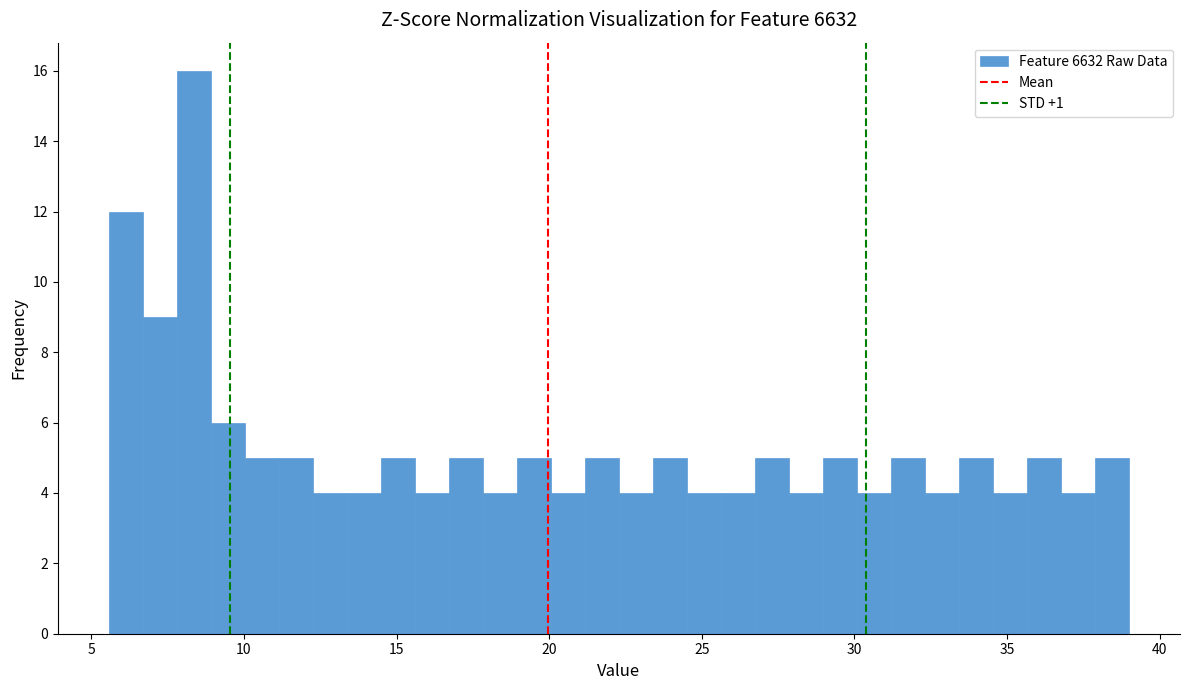

Read against the x-axis, roughly where is the centre of the tallest bar?

8.5